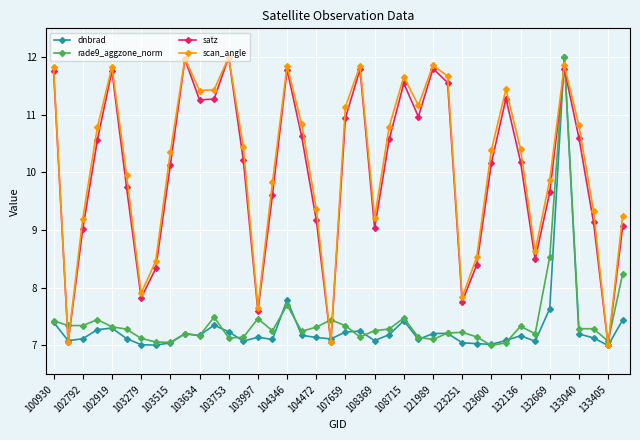

What is the highest value of the rade9_aggzone_norm series?

12.0